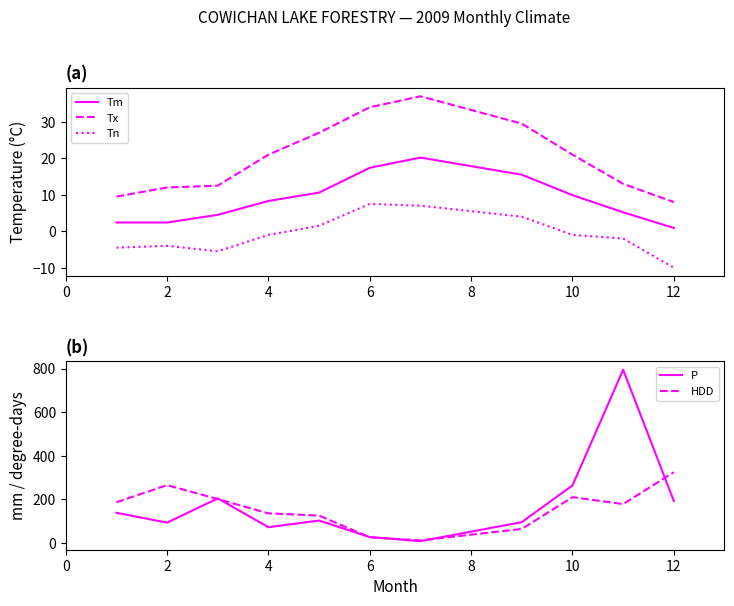

The value of Tx at 10 is 21.0. True or false?

True